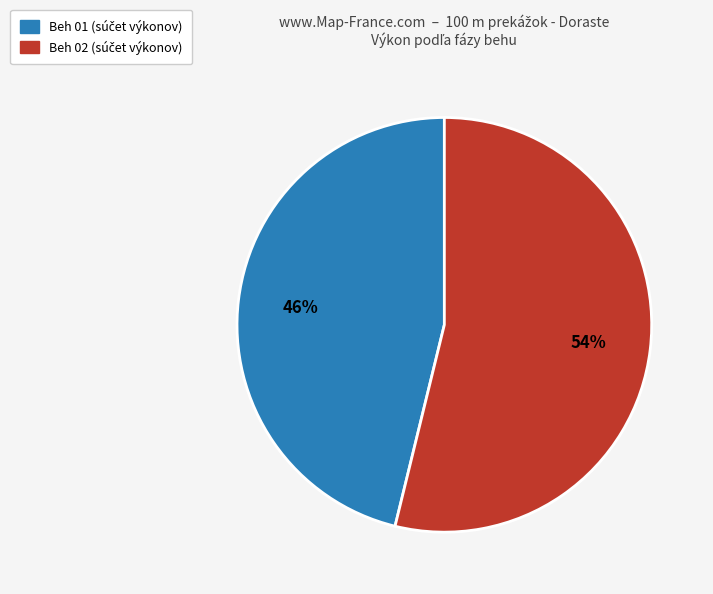

To the nearest percent, what is the average slice percentage?

50%